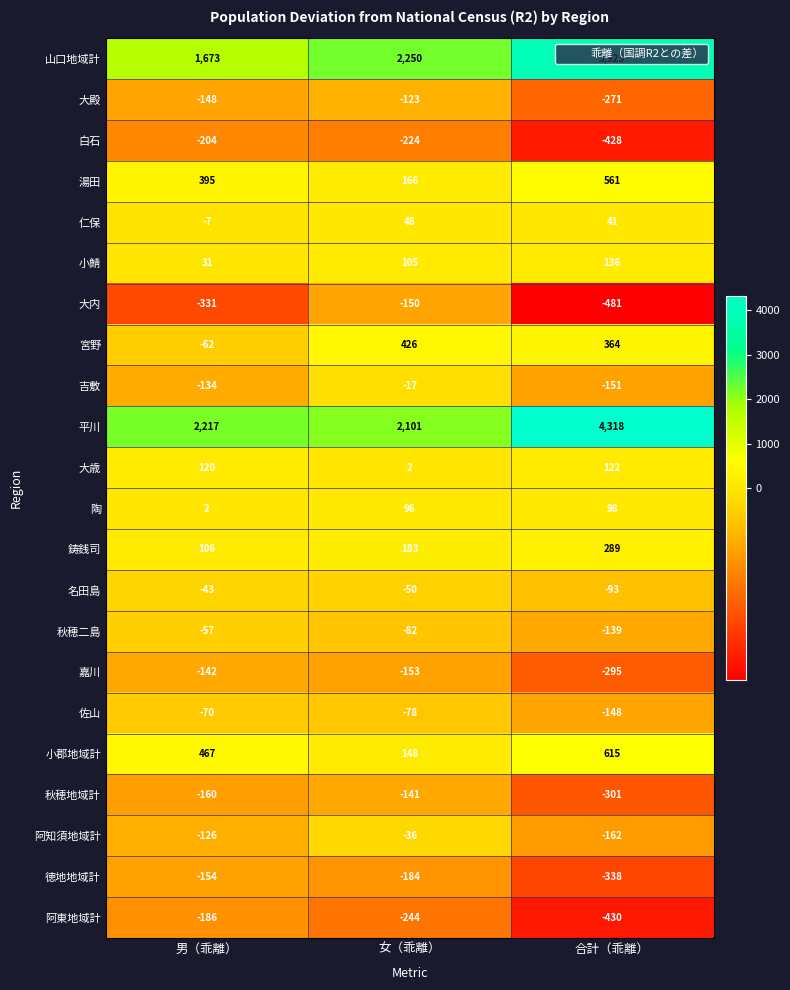

At 合計（乖離）, list the series in order from smallest to largest.

大内, 阿東地域計, 白石, 徳地地域計, 秋穂地域計, 嘉川, 大殿, 阿知須地域計, 吉敷, 佐山, 秋穂二島, 名田島, 仁保, 陶, 大歳, 小鯖, 鋳銭司, 宮野, 湯田, 小郡地域計, 山口地域計, 平川